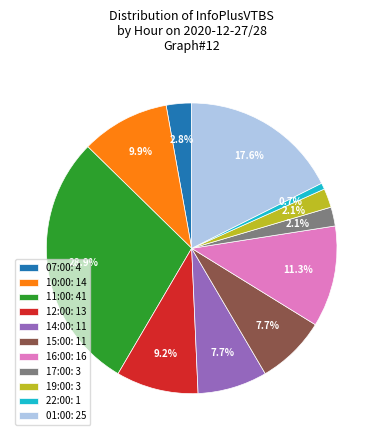

What is the ratio of the value at 07:00 to the value at 12:00?

0.3